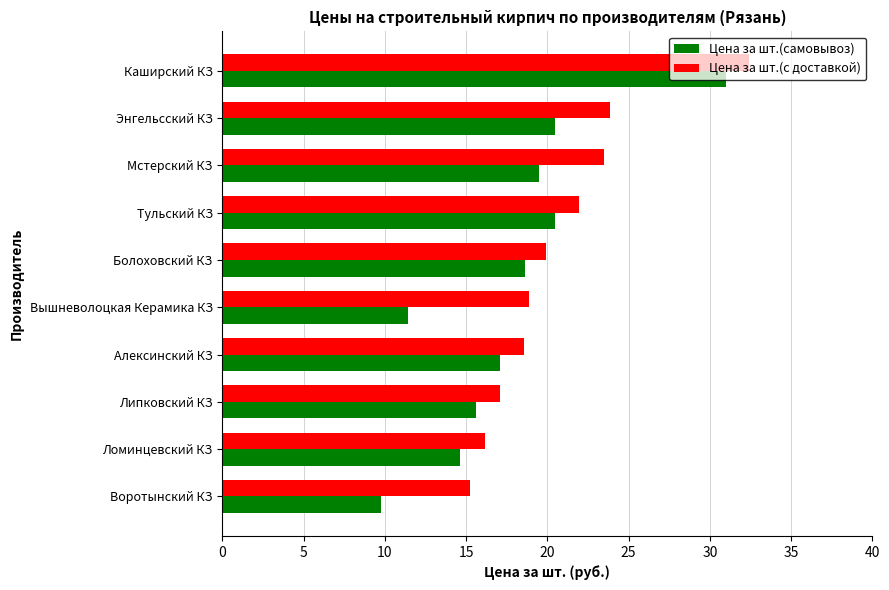

Where is Цена за шт.(с доставкой) nearest to the value 23?

Мстерский КЗ